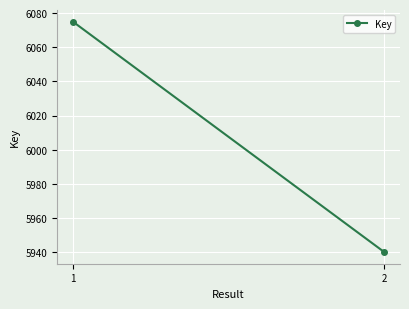

Reading right to left, transcribe all the data shown in this chart.

5940	6075